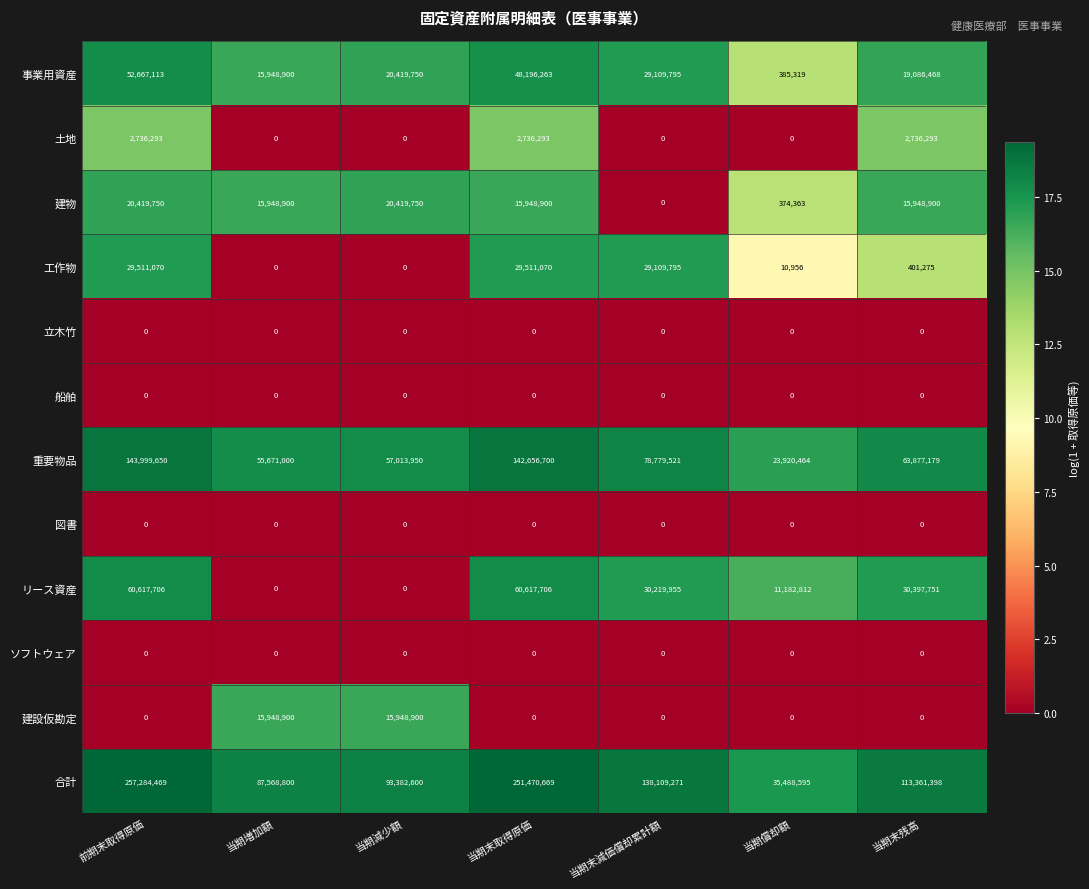

What is the average value of the 工作物 series?

12649167